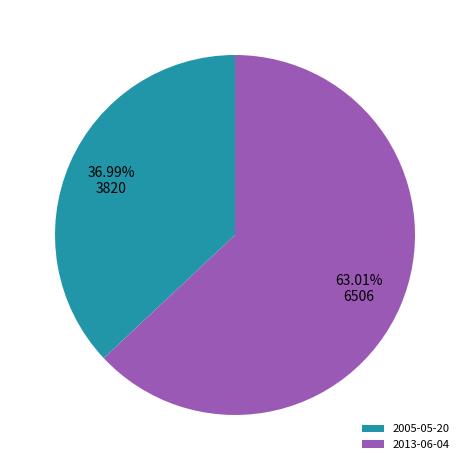

What is the ratio of the value at 2013-06-04 to the value at 2005-05-20?

1.7